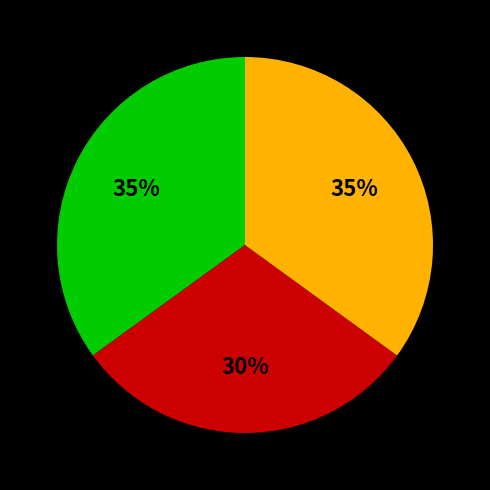

Is there a majority slice in this chart?

No